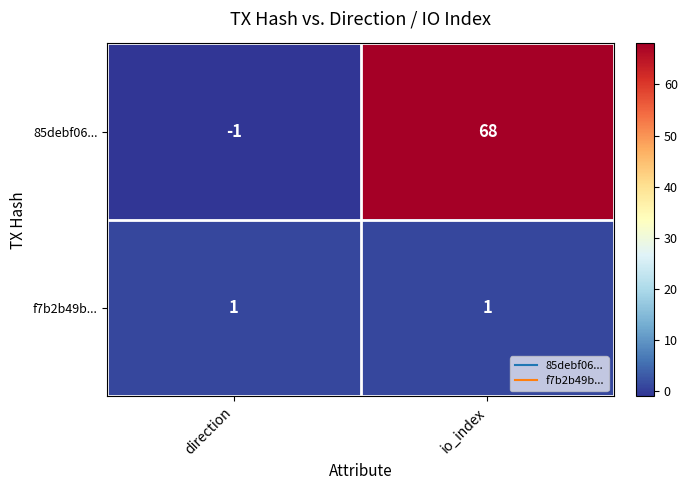

True or false: f7b2b49b... has a value of 1 at direction.

True